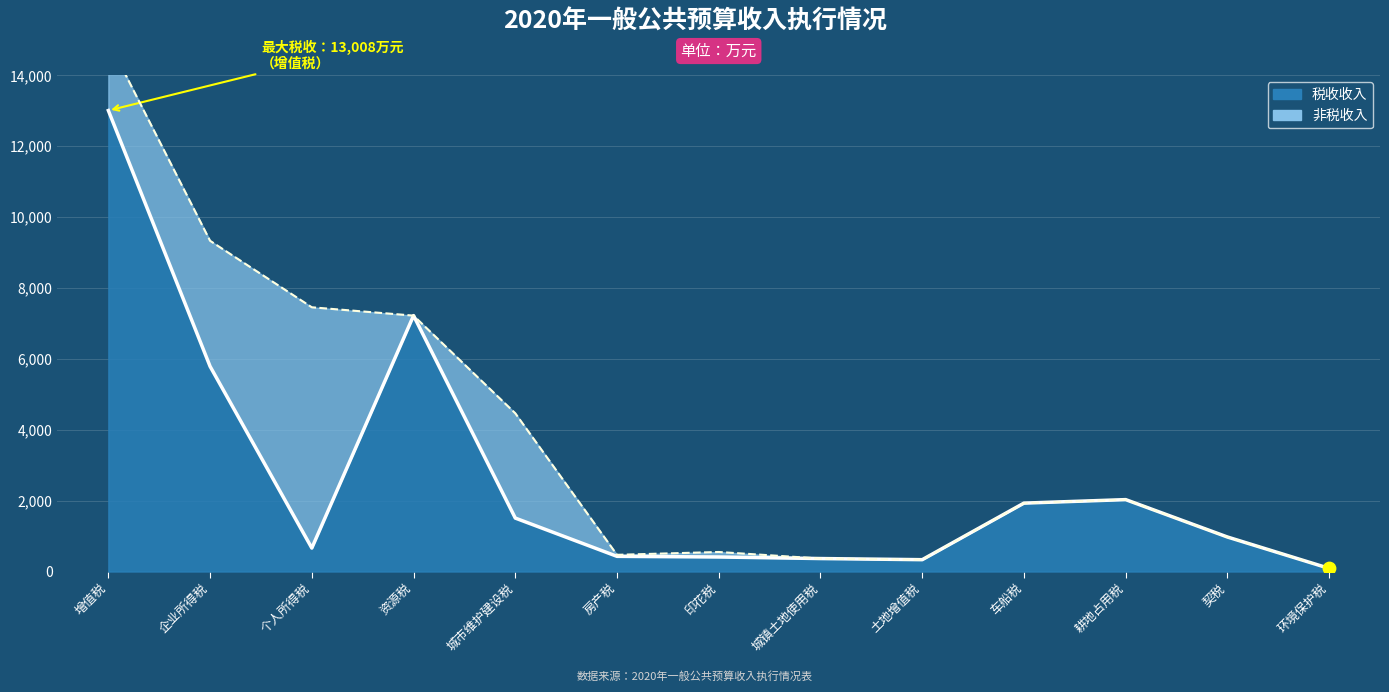

What is the change in value from 耕地占用税 to 契税?

-1055